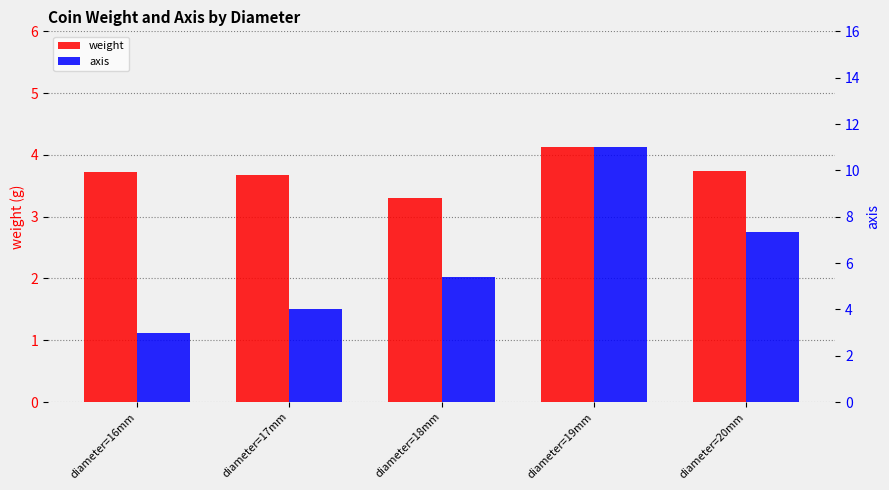

List the series in order of their peak value, highest first.

axis, weight